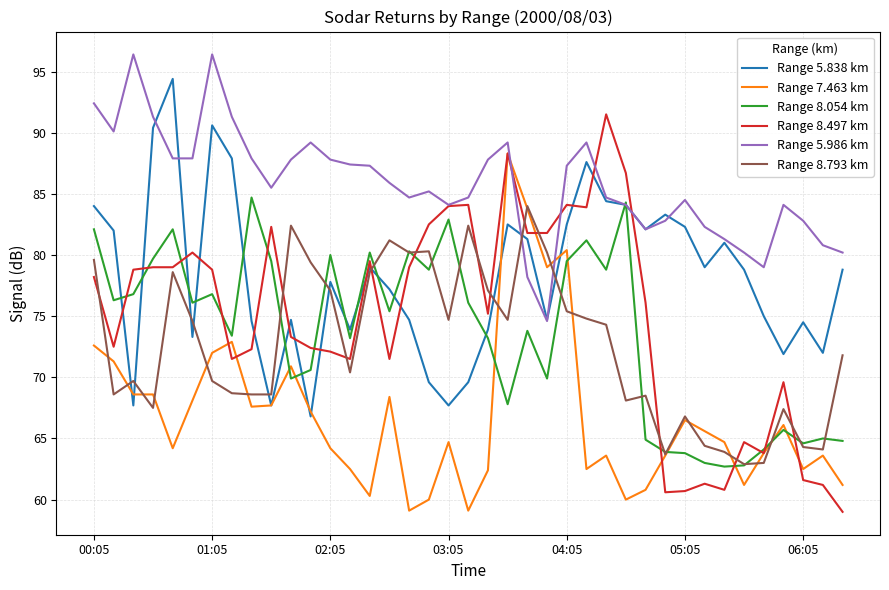

After their last crossing, which series has the higher values: Range 5.838 km or Range 8.497 km?

Range 5.838 km